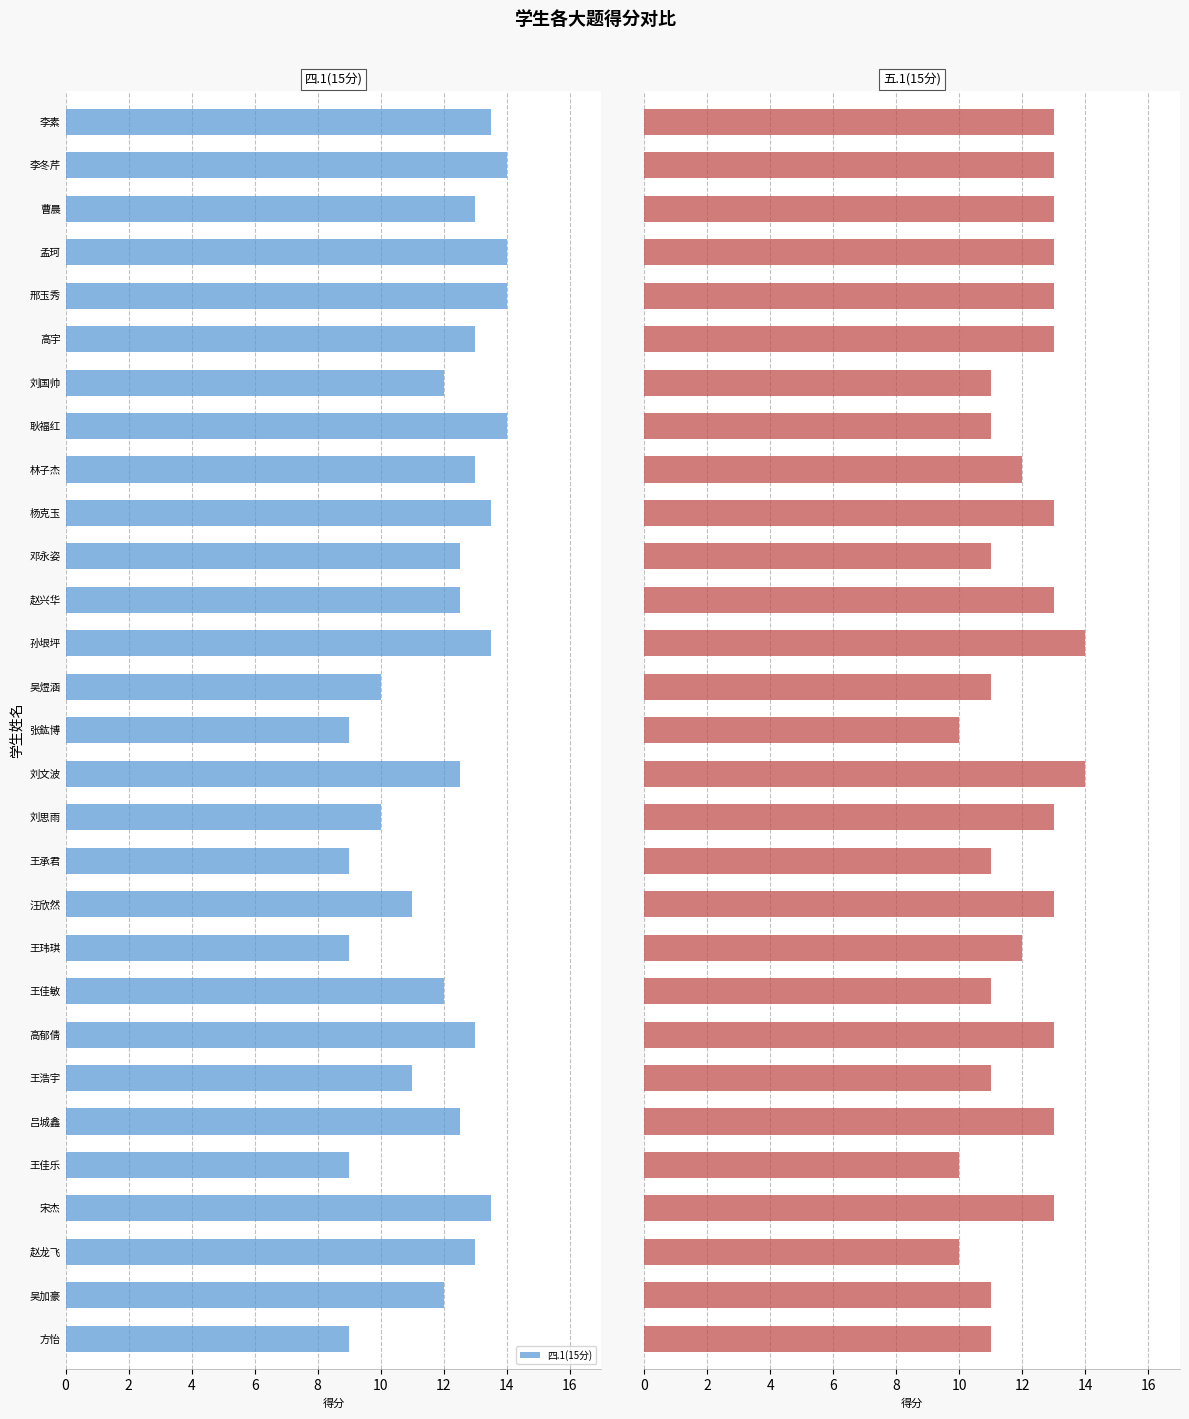

Reading right to left, transcribe all the data shown in this chart.

四.1(15分): 13.5	14.0	13.0	14.0	14.0	13.0	12.0	14.0	13.0	13.5	12.5	12.5	13.5	10.0	9.0	12.5	10.0	9.0	11.0	9.0	12.0	13.0	11.0	12.5	9.0	13.5	13.0	12.0	9.0
五.1(15分): 13.0	13.0	13.0	13.0	13.0	13.0	11.0	11.0	12.0	13.0	11.0	13.0	14.0	11.0	10.0	14.0	13.0	11.0	13.0	12.0	11.0	13.0	11.0	13.0	10.0	13.0	10.0	11.0	11.0